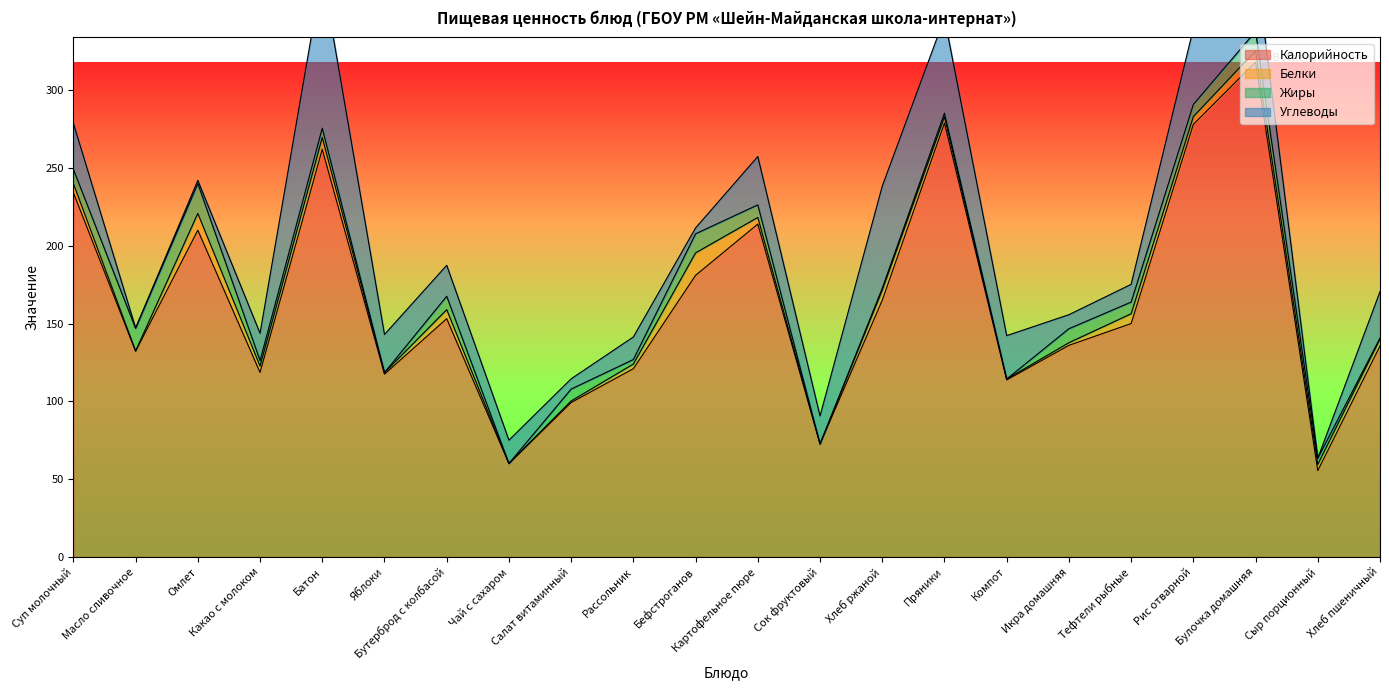

In Белки, how many points are lower than both neighbors (excluding endpoints)?

8